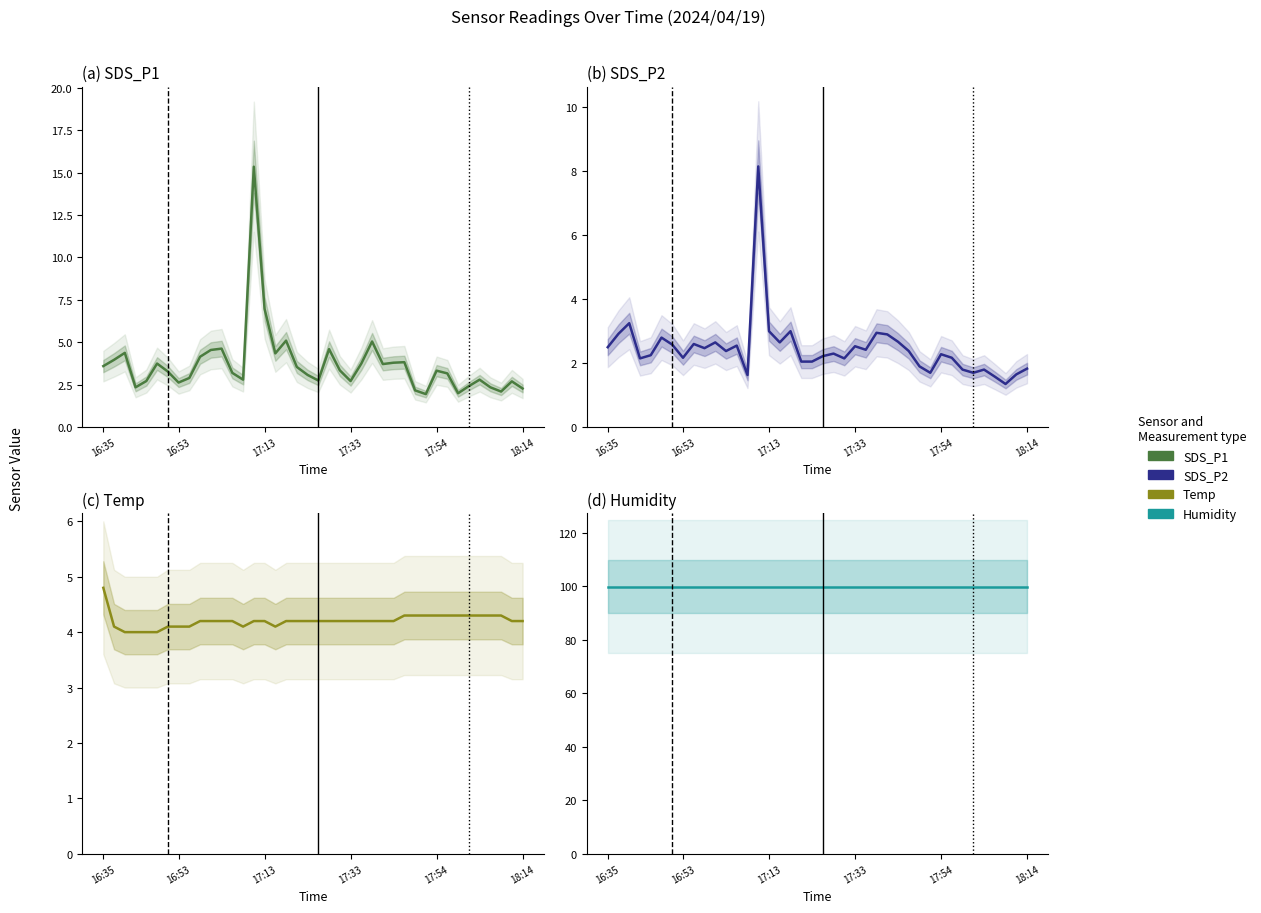

True or false: Temp and Humidity intersect in this chart.

False